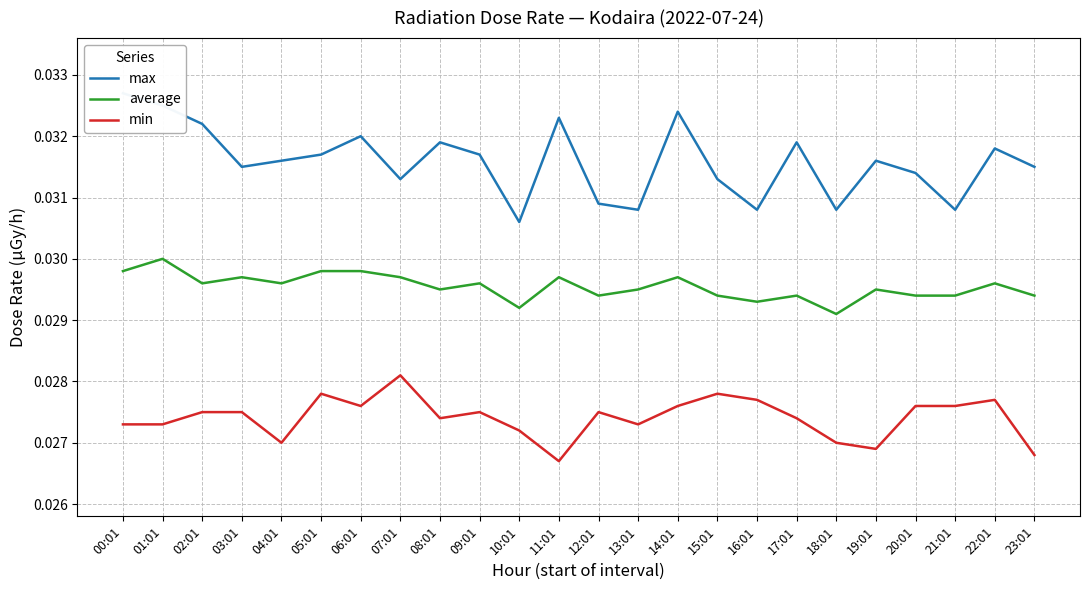

What are all the series names shown in the legend?

max, average, min